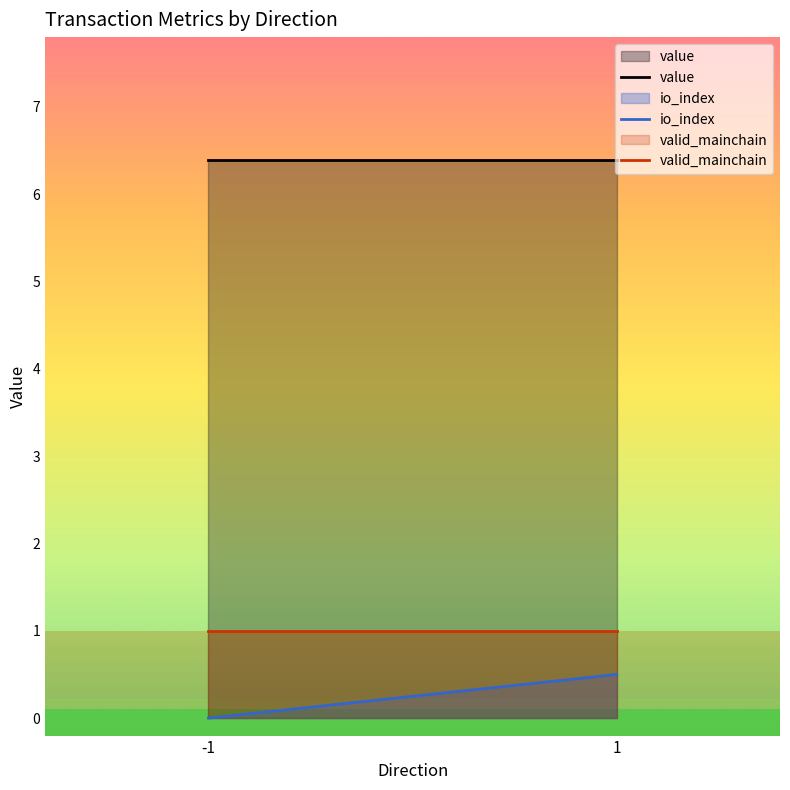

Rank the series by their maximum value, from lowest to highest.

io_index, valid_mainchain, value